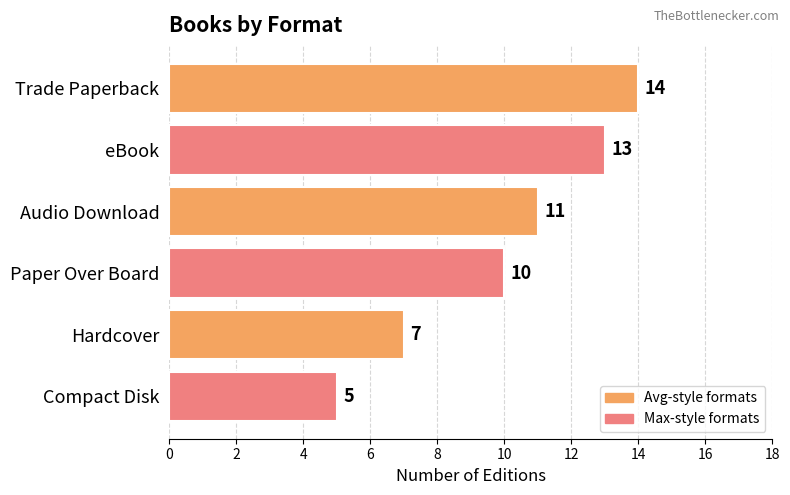

The value at Paper Over Board is 17. True or false?

False